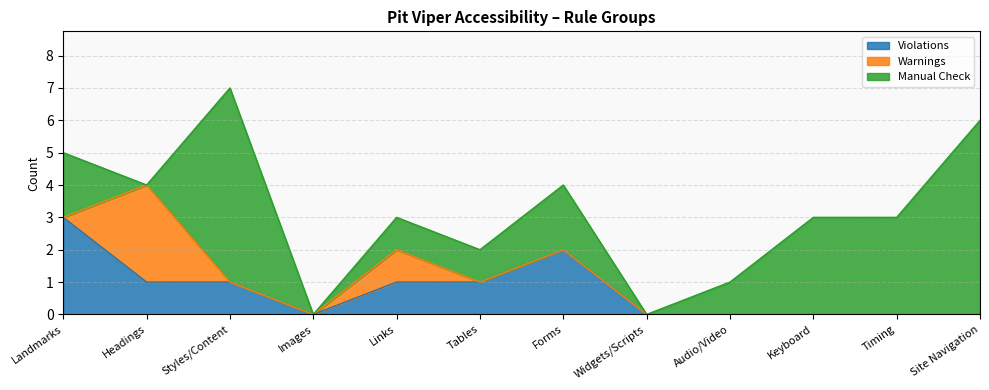

Between which two adjacent categories do Violations and Warnings first intersect?

Landmarks and Headings